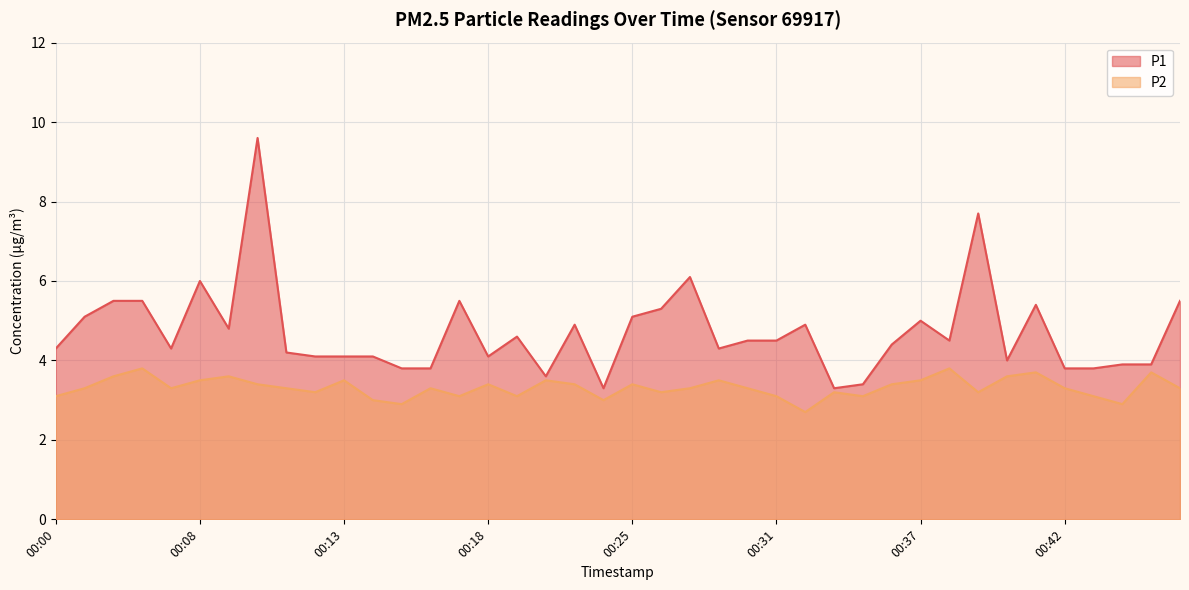

The P2 series shows 5.5 at 00:28. True or false?

False